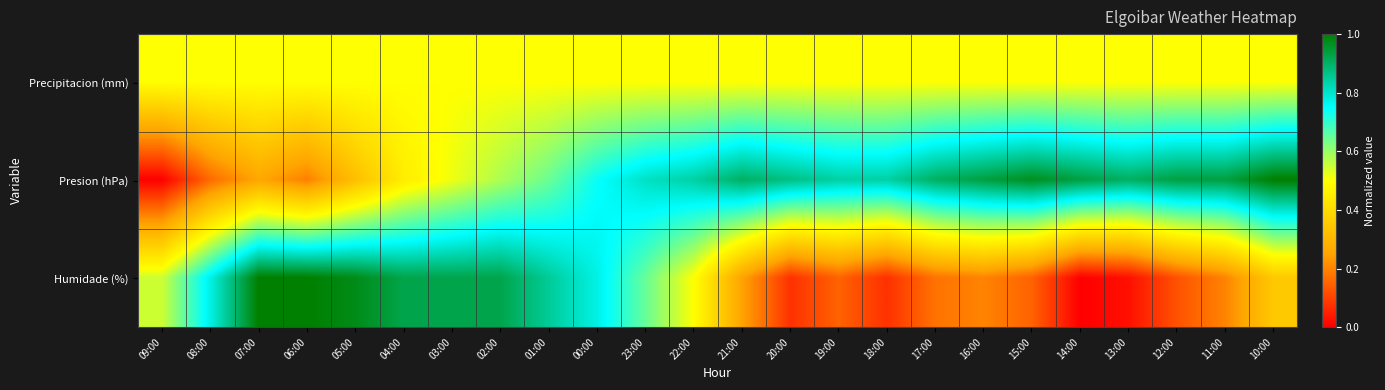

Reading left to right, list all the values displayed in this chart.

Precipitacion (mm): 09:00=0.5	08:00=0.5	07:00=0.5	06:00=0.5	05:00=0.5	04:00=0.5	03:00=0.5	02:00=0.5	01:00=0.5	00:00=0.5	23:00=0.5	22:00=0.5	21:00=0.5	20:00=0.5	19:00=0.5	18:00=0.5	17:00=0.5	16:00=0.5	15:00=0.5	14:00=0.5	13:00=0.5	12:00=0.5	11:00=0.5	10:00=0.5
Presion (hPa): 09:00=0.0	08:00=0.2	07:00=0.3	06:00=0.2	05:00=0.3	04:00=0.5	03:00=0.5	02:00=0.6	01:00=0.6	00:00=0.7	23:00=0.8	22:00=0.8	21:00=0.9	20:00=0.9	19:00=0.8	18:00=0.8	17:00=0.9	16:00=0.9	15:00=1.0	14:00=0.9	13:00=0.9	12:00=0.9	11:00=0.9	10:00=1.0
Humidade (%): 09:00=0.6	08:00=0.8	07:00=1.0	06:00=1.0	05:00=1.0	04:00=0.9	03:00=0.9	02:00=0.9	01:00=0.8	00:00=0.8	23:00=0.7	22:00=0.5	21:00=0.2	20:00=0.1	19:00=0.1	18:00=0.1	17:00=0.2	16:00=0.2	15:00=0.1	14:00=0.0	13:00=0.0	12:00=0.1	11:00=0.2	10:00=0.3